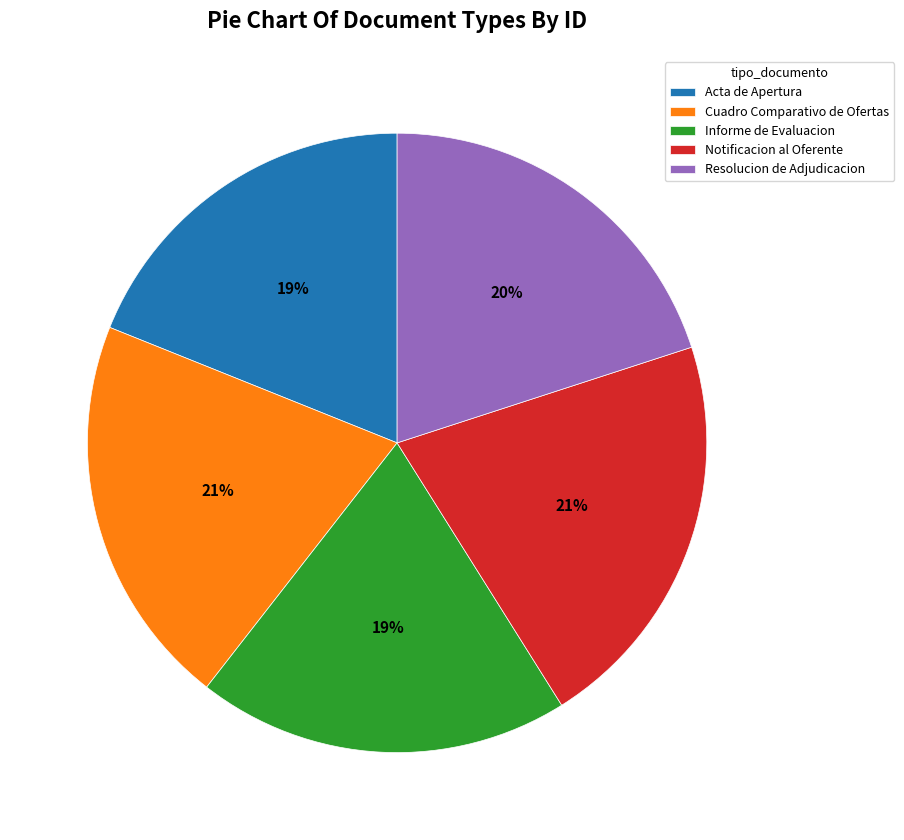

To the nearest percent, what portion does Acta de Apertura represent?

19%